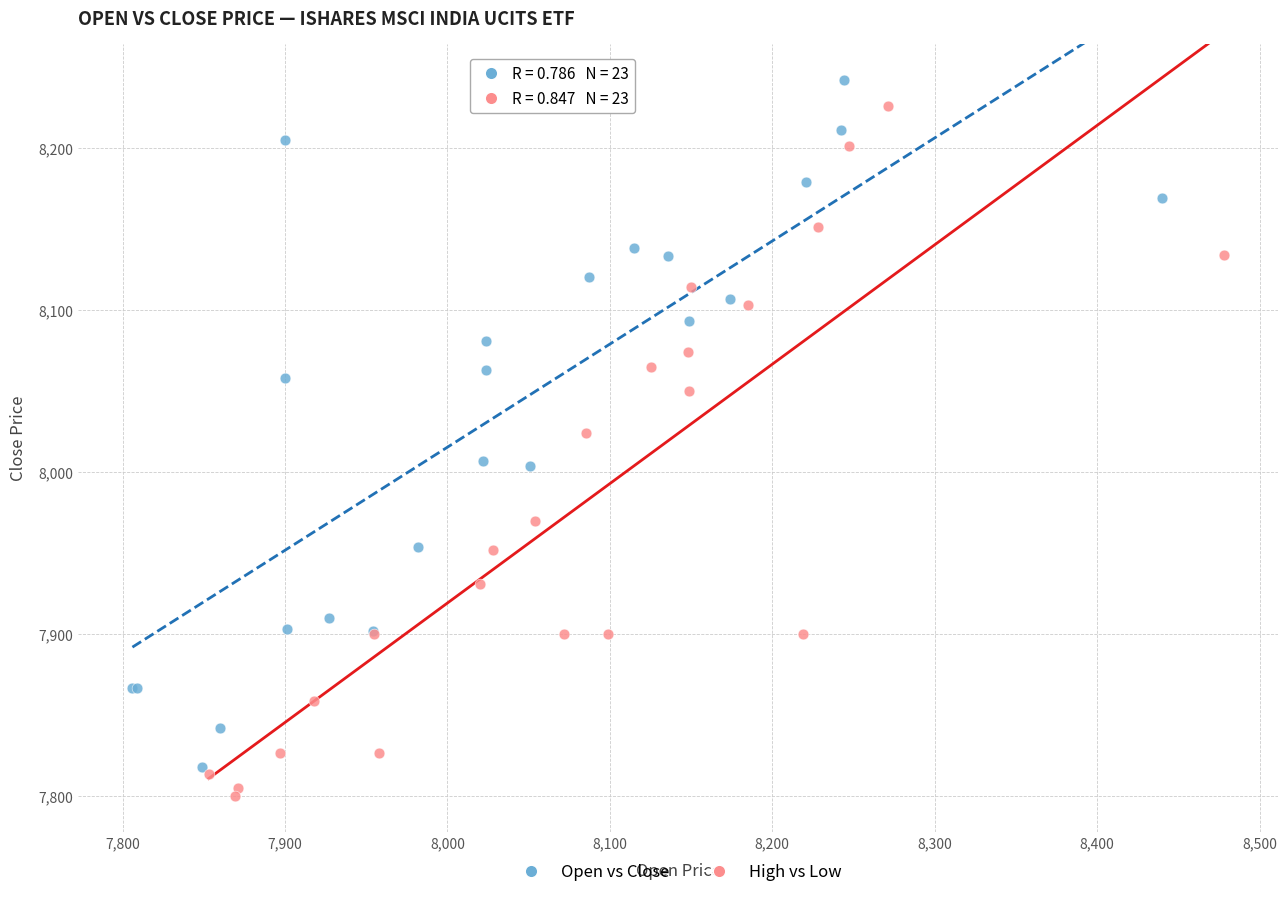

Which series reaches the minimum Y coordinate?

High vs Low